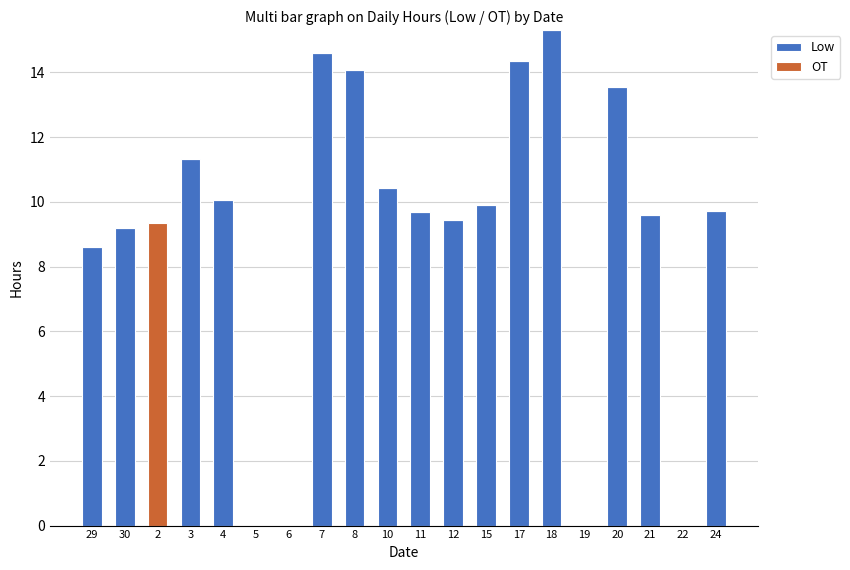

At which category is the sum across all series the highest?

18